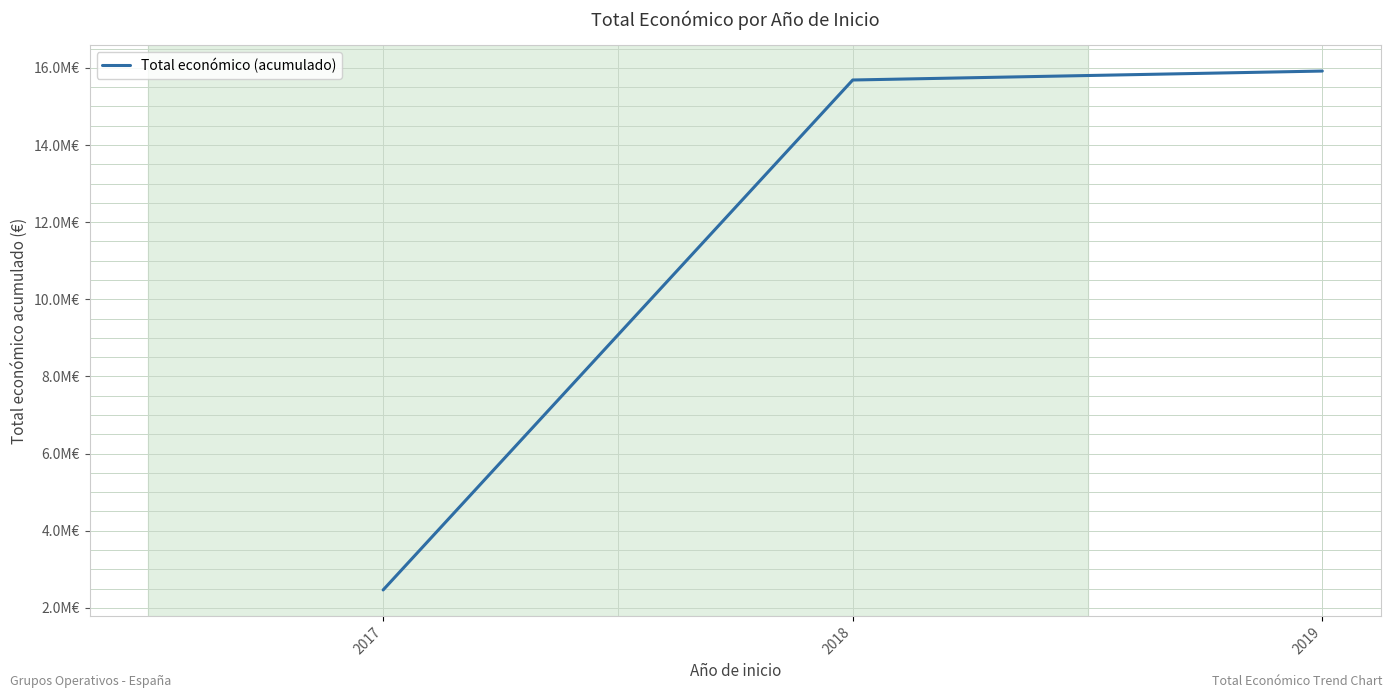

Does the chart display data point markers on the line(s)?

No